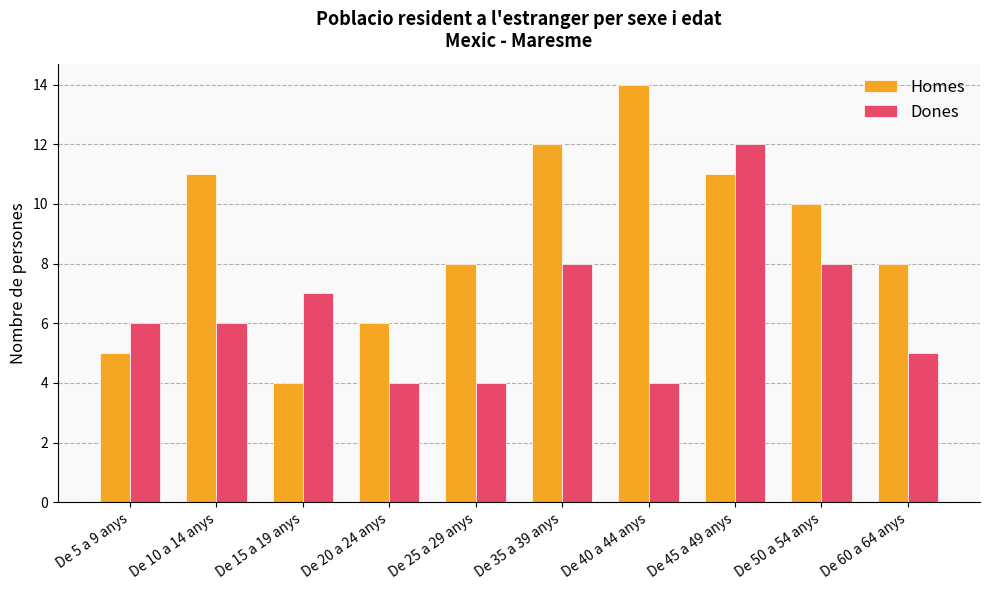

At which category is the sum across all series the highest?

De 45 a 49 anys